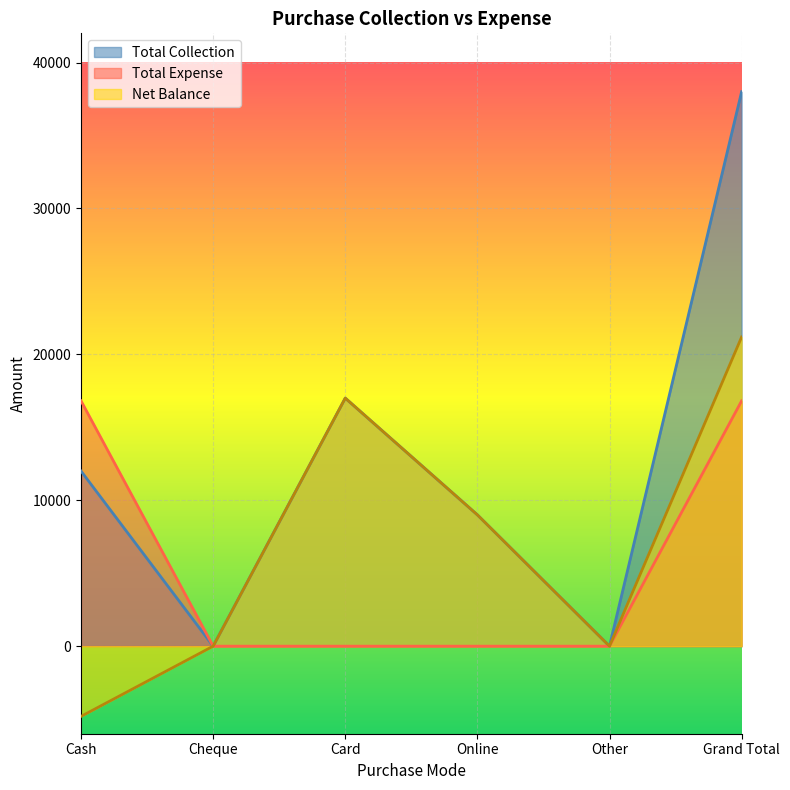

How many Net Balance values are between 0 and 17000?

4